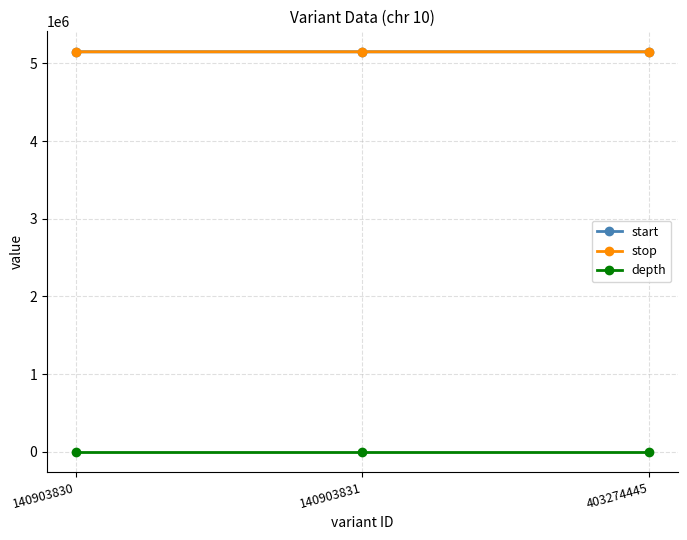

Reading left to right, list all the values displayed in this chart.

start: 140903830=5149781	140903831=5149789	403274445=5149789
stop: 140903830=5149782	140903831=5149790	403274445=5149790
depth: 140903830=7	140903831=7	403274445=7